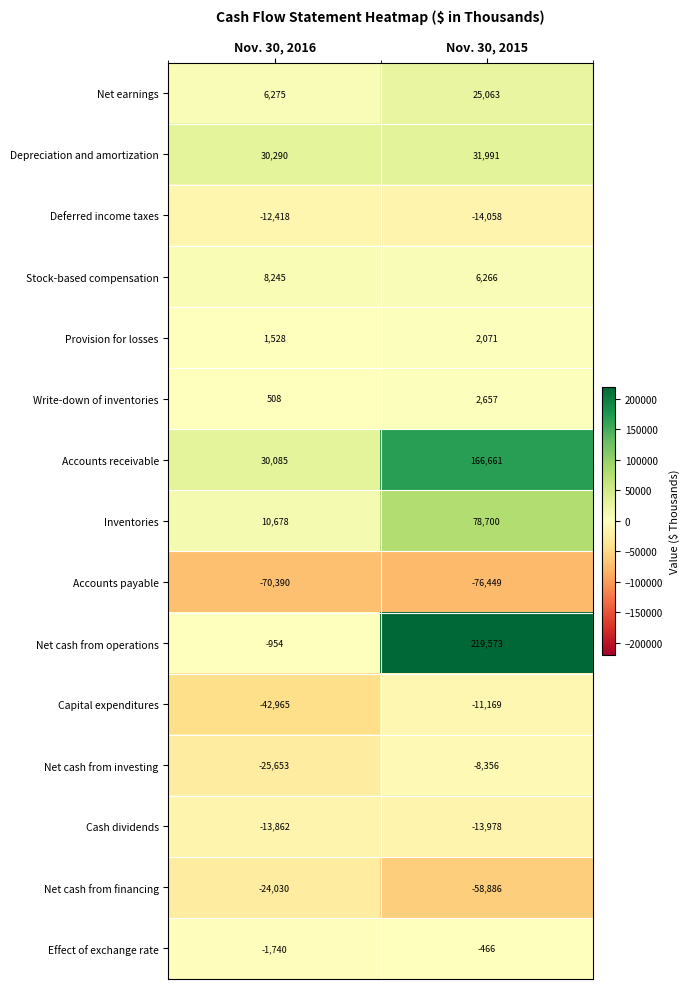

The Effect of exchange rate series shows -1740 at Nov. 30, 2016. True or false?

True